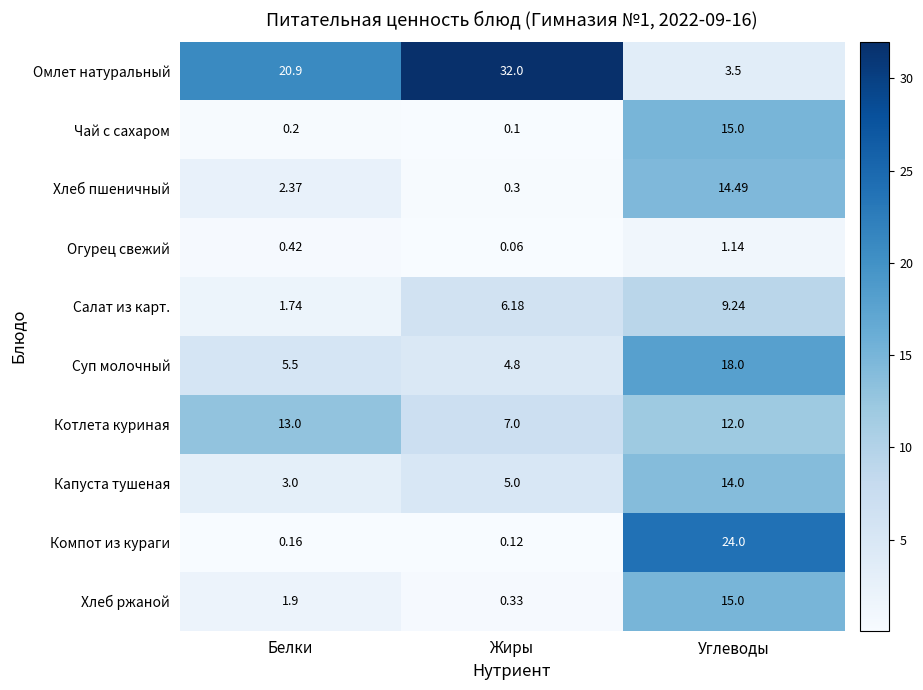

At which label is Капуста тушеная closest to 8?

Жиры